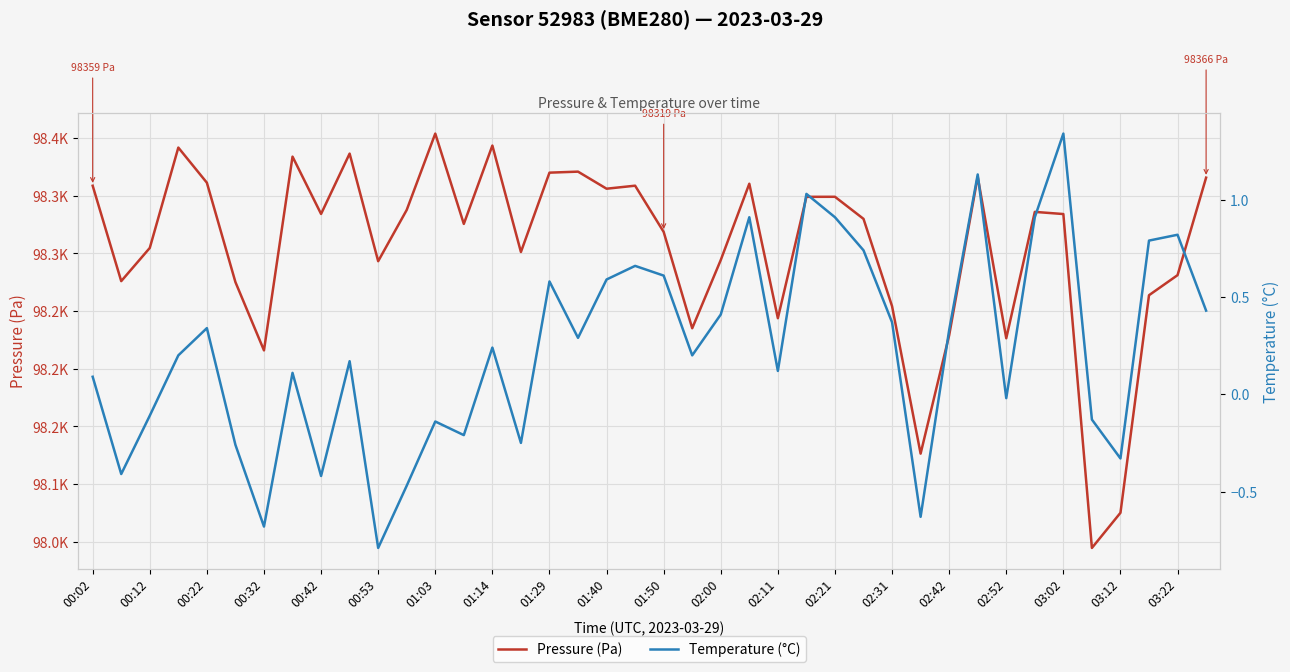

Is the value of Pressure (Pa) at 03:22 greater than the value of Temperature (°C) at 02:21?

Yes